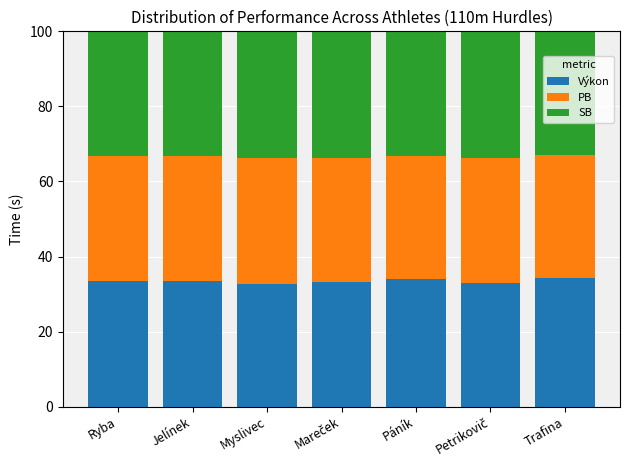

What is the total value across all series at Myslivec?

100.0